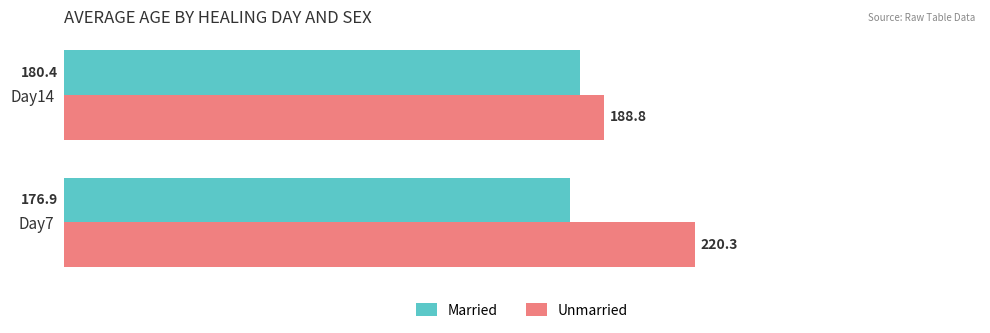

The Unmarried series shows 188.8 at Day14. True or false?

True